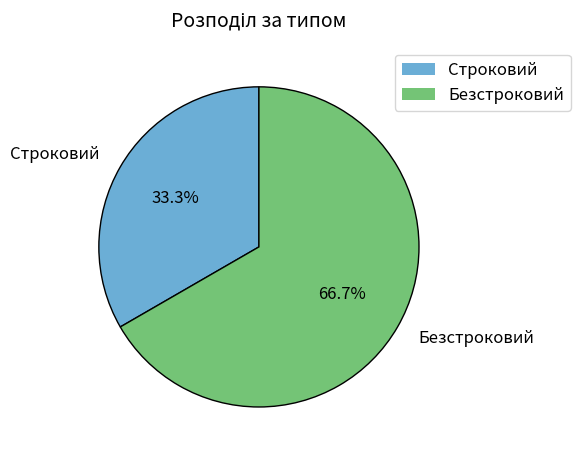

Does Строковий account for over 50% of the chart?

No